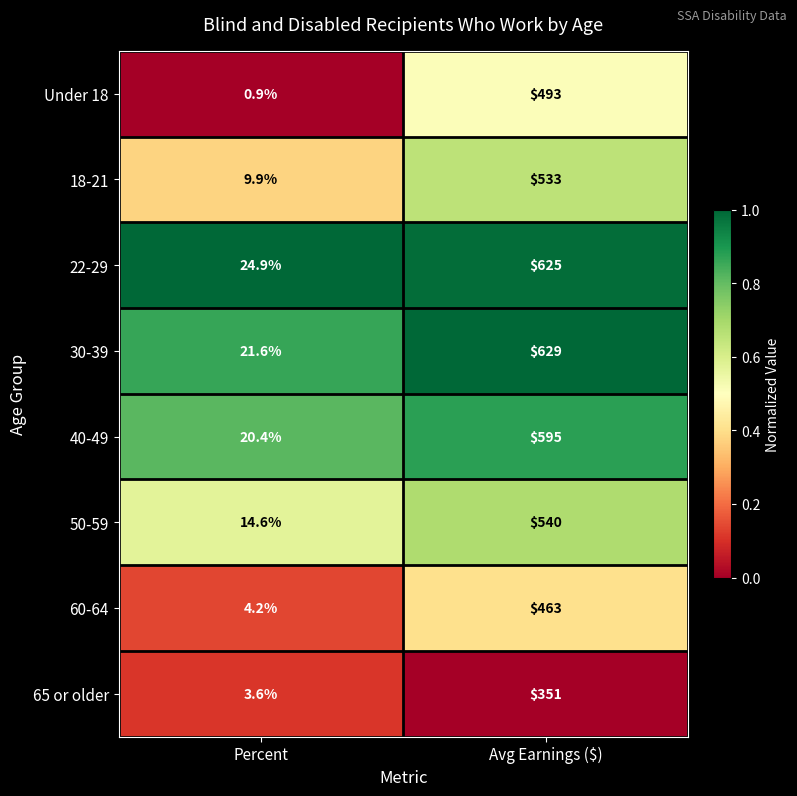

List the labels in order of 18-21 value, smallest first.

Percent, Avg Earnings ($)